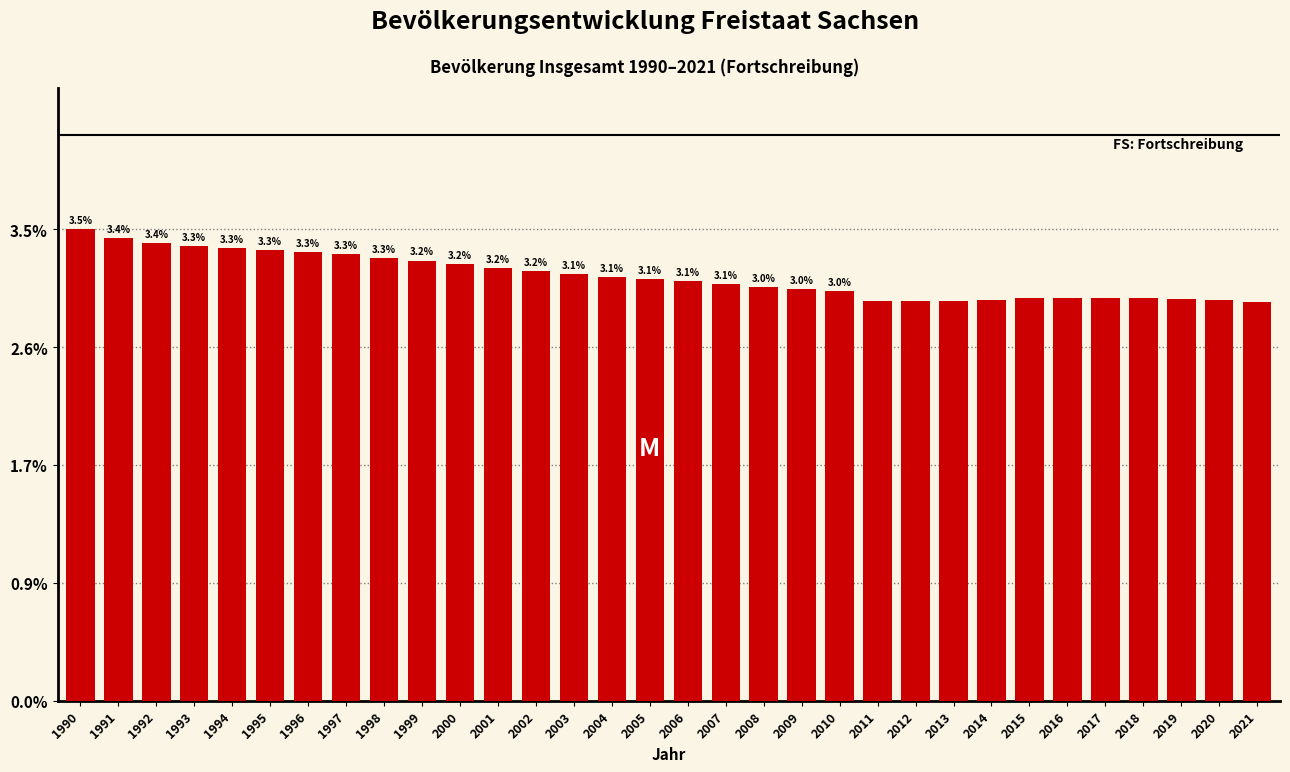

What is the average value?

3.1